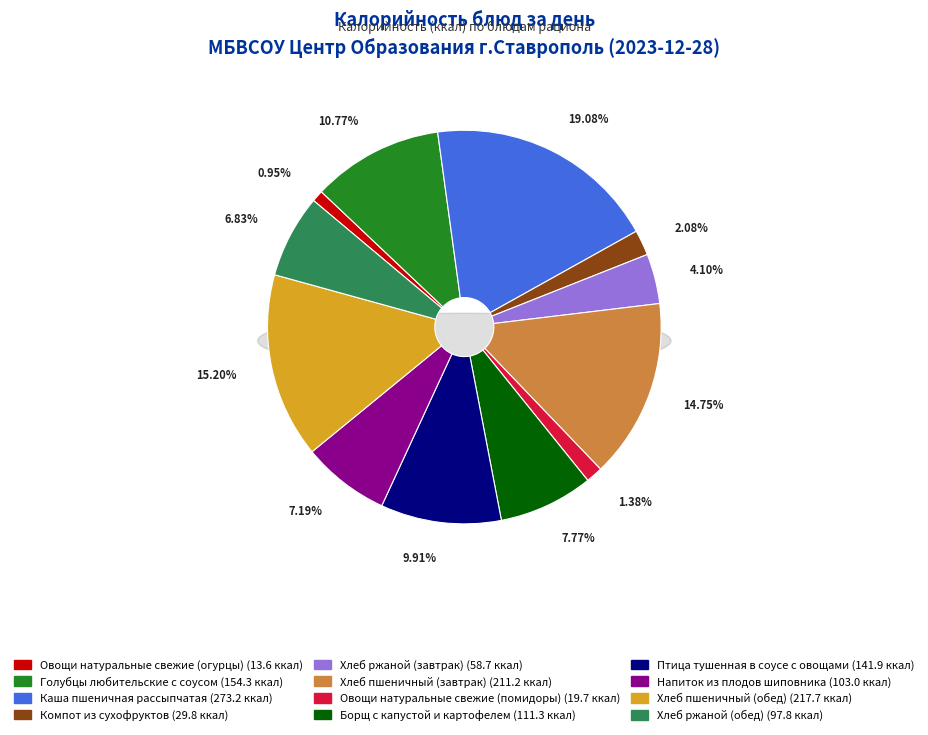

To the nearest percent, what portion does Напиток из плодов шиповника represent?

7%